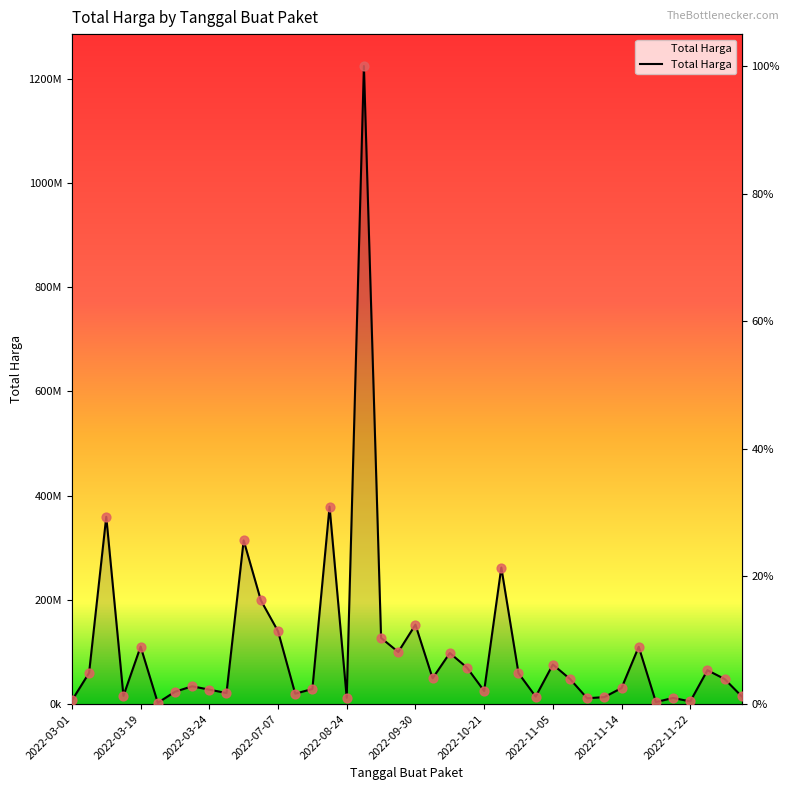

Which has a higher value, 2022-11-05 or 2022-10-21?

2022-11-05